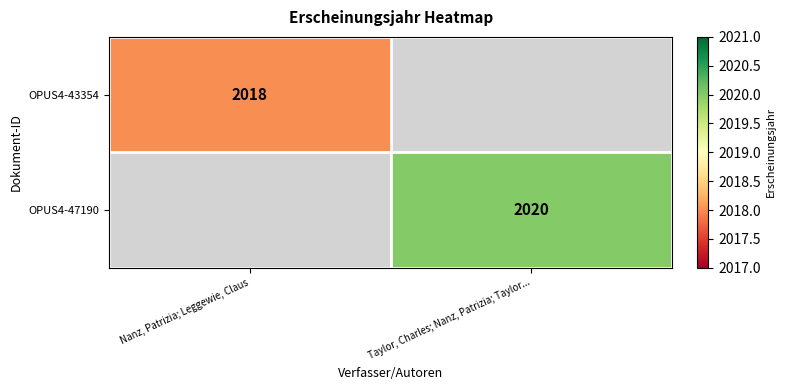

Is it true that OPUS4-43354 equals 911 at Nanz, Patrizia; Leggewie, Claus?

False